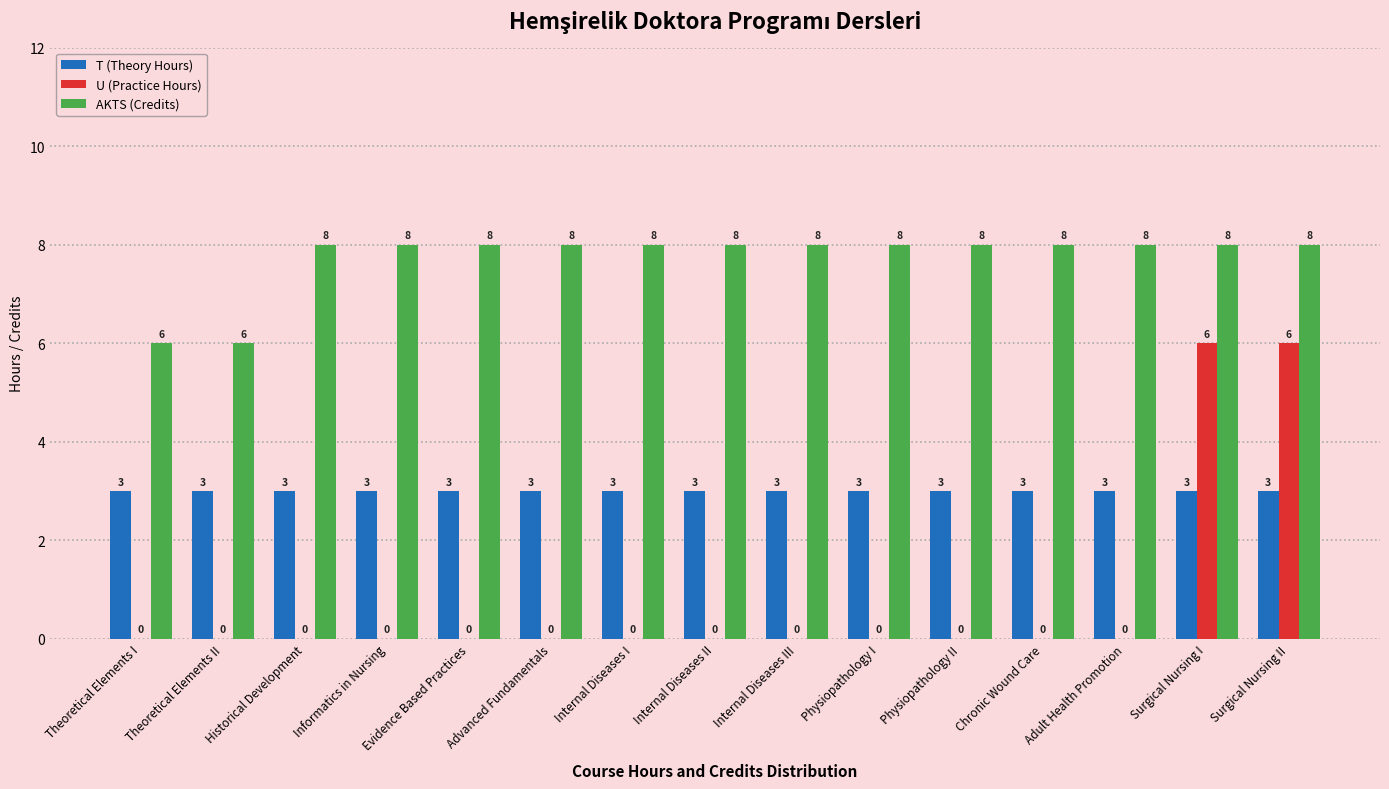

What are all the series names shown in the legend?

T (Theory Hours), U (Practice Hours), AKTS (Credits)